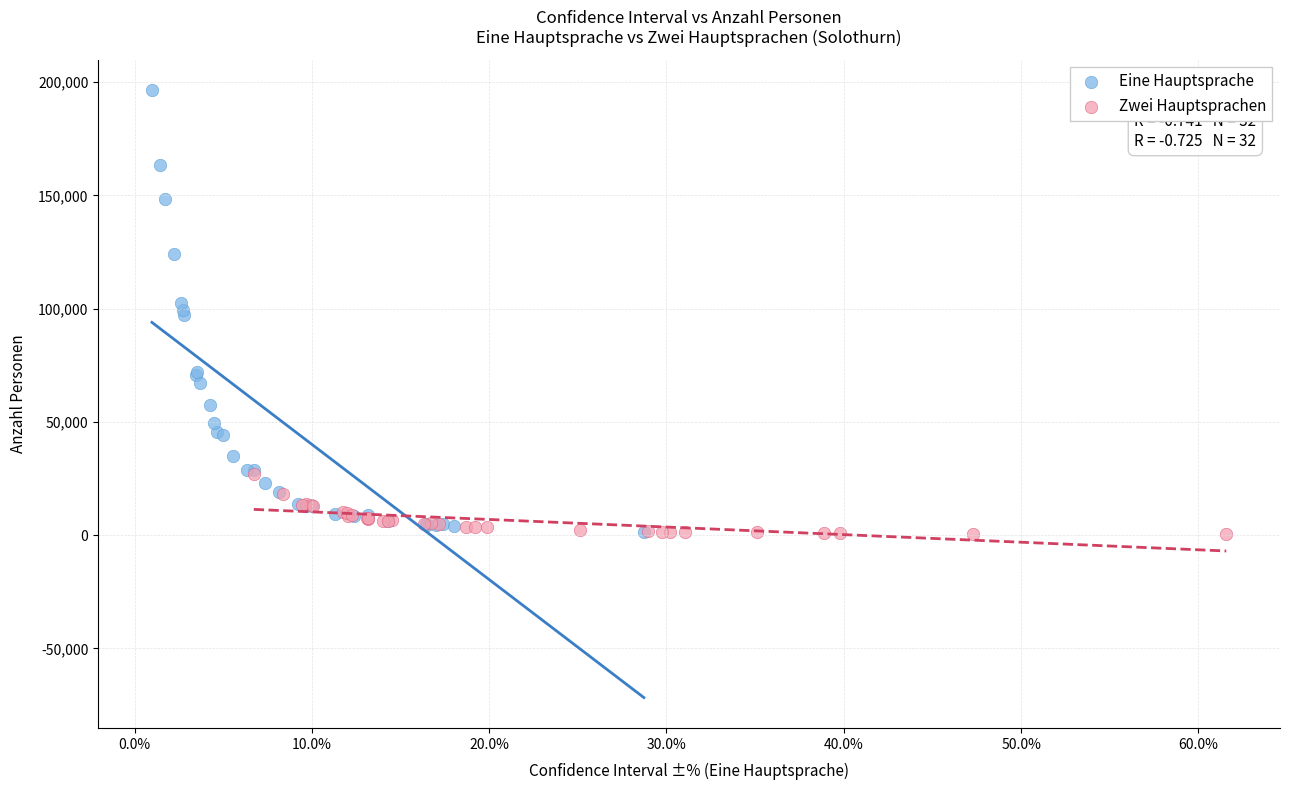

Which series has the largest Y range (max minus min)?

Eine Hauptsprache